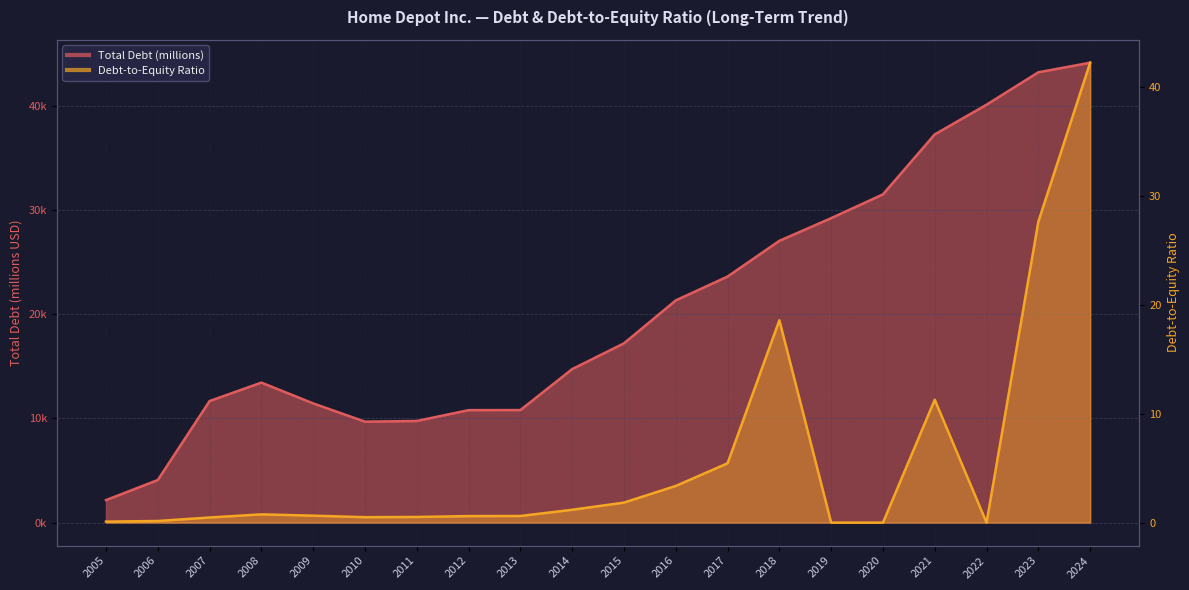

At which category is the sum across all series the highest?

2024